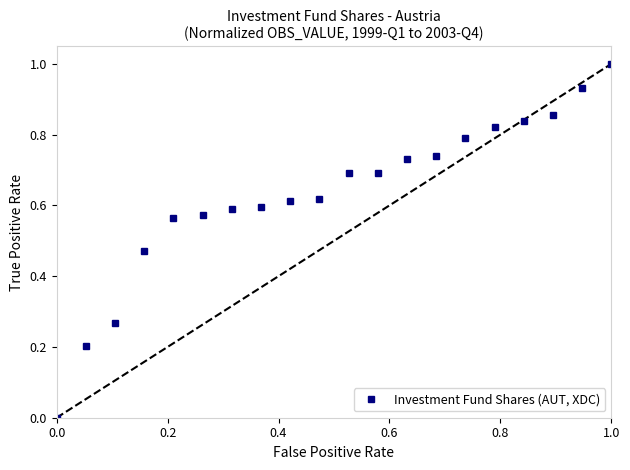

What is the greatest value displayed?

1.0